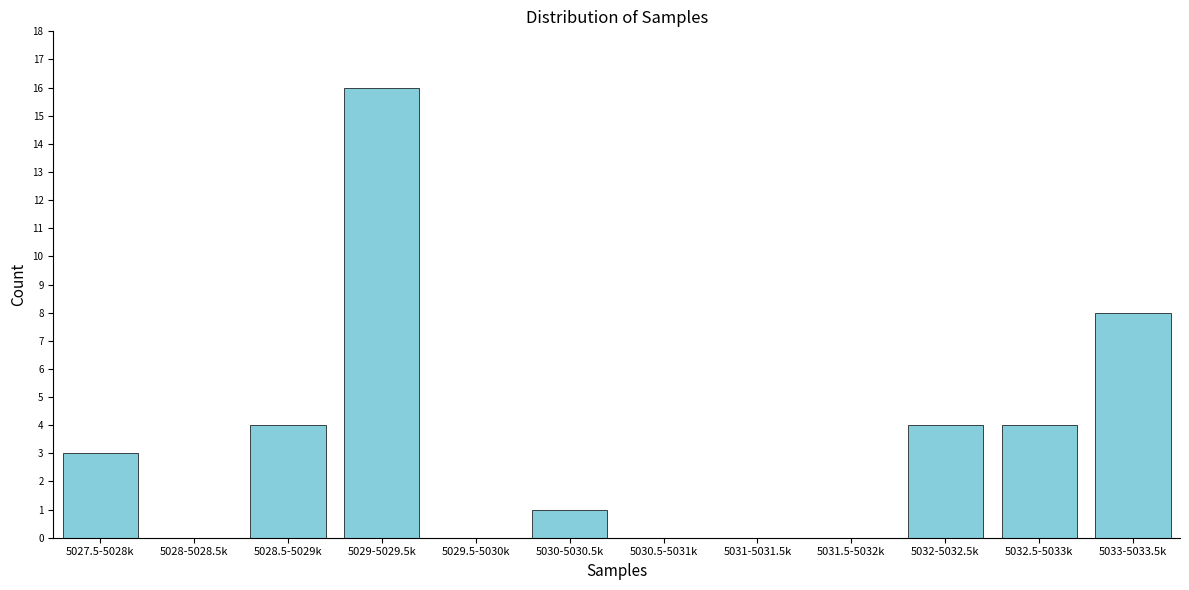

Reading left to right, extract all data points from this chart.

5027.5-5028k=3	5028-5028.5k=0	5028.5-5029k=4	5029-5029.5k=16	5029.5-5030k=0	5030-5030.5k=1	5030.5-5031k=0	5031-5031.5k=0	5031.5-5032k=0	5032-5032.5k=4	5032.5-5033k=4	5033-5033.5k=8